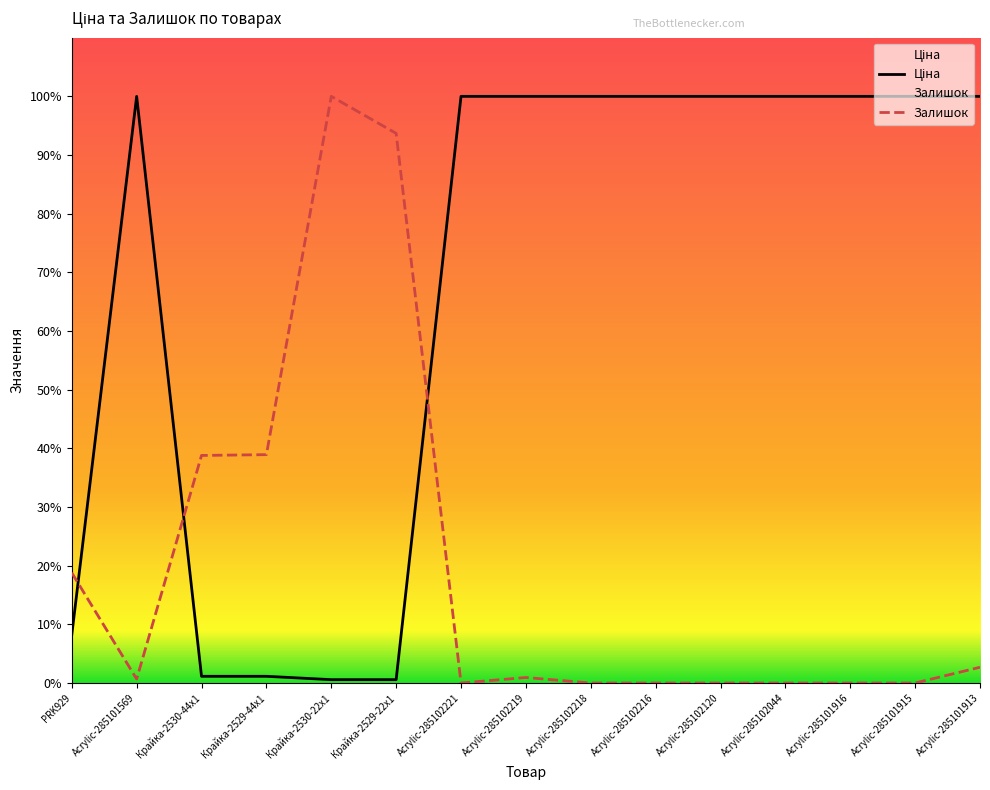

Is this an area chart (filled region under the line)?

No